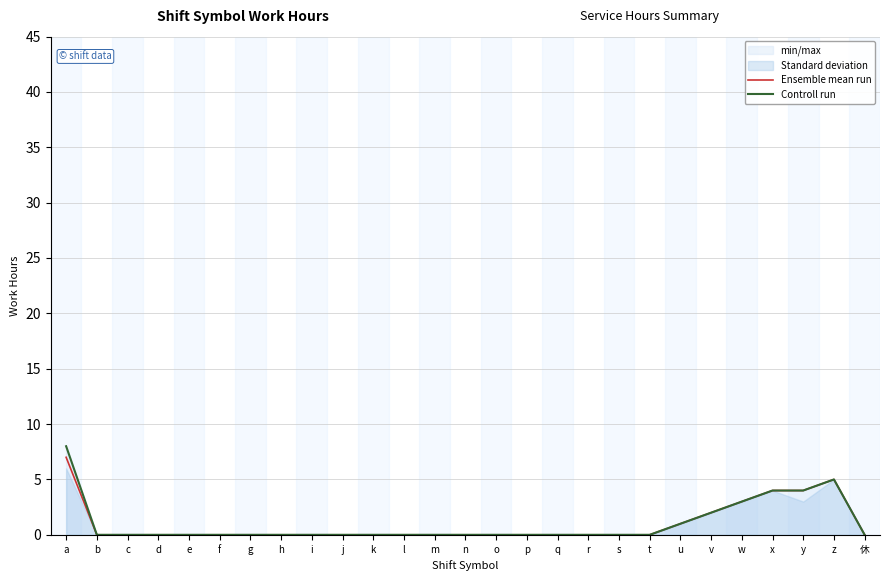

Between w and x, which series saw the biggest shift?

Ensemble mean run